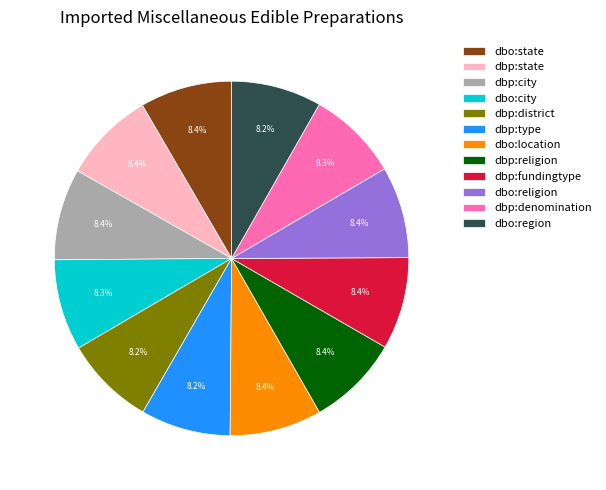

Is there any slice that represents more than half of the pie?

No